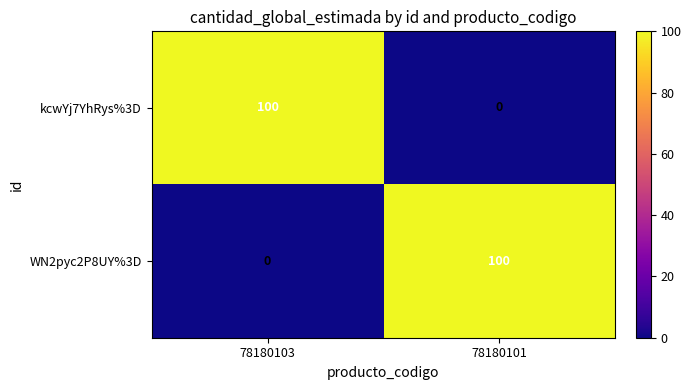

Reading left to right, transcribe all the data shown in this chart.

kcwYj7YhRys%3D: 100	0
WN2pyc2P8UY%3D: 0	100